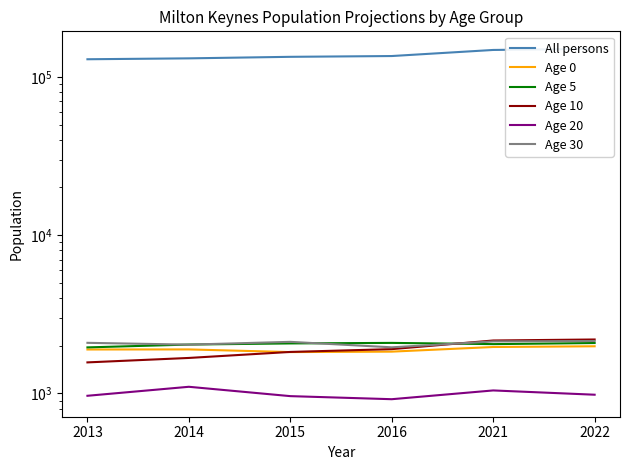

Reading left to right, extract all data points from this chart.

All persons: 2013=129189	2014=130898	2015=133840	2016=135378	2021=147902	2022=150296
Age 0: 2013=1894	2014=1896	2015=1824	2016=1836	2021=1964	2022=1985
Age 5: 2013=1953	2014=2035	2015=2069	2016=2085	2021=2048	2022=2081
Age 10: 2013=1570	2014=1675	2015=1828	2016=1904	2021=2159	2022=2191
Age 20: 2013=966	2014=1101	2015=961	2016=919	2021=1044	2022=981
Age 30: 2013=2087	2014=2033	2015=2117	2016=1955	2021=2130	2022=2143